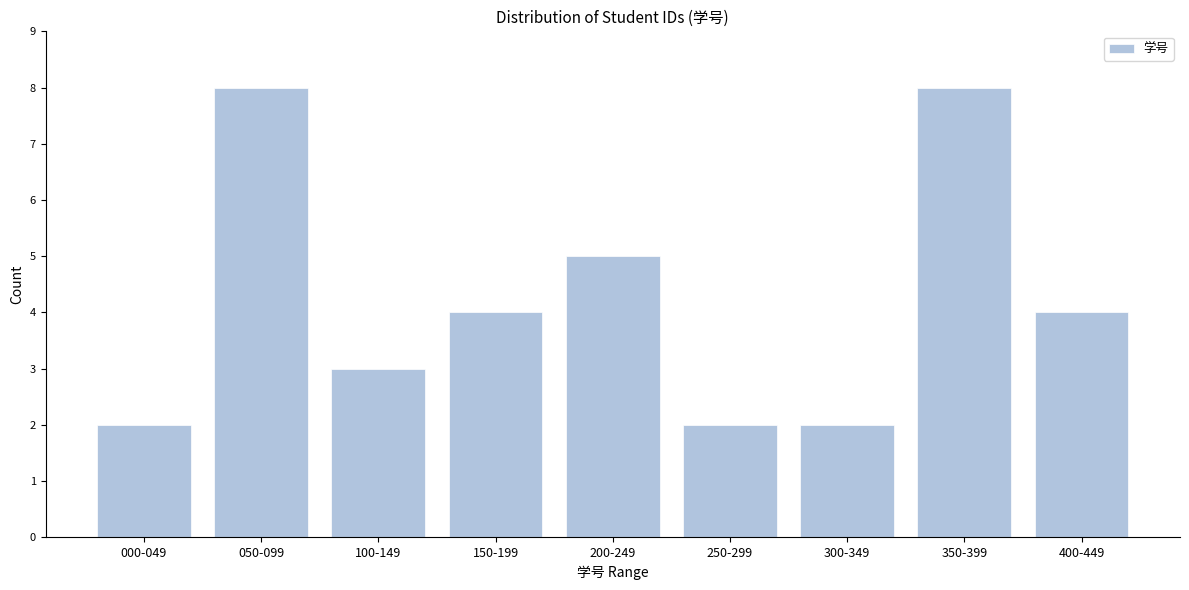

Reading left to right, transcribe all the data shown in this chart.

2	8	3	4	5	2	2	8	4